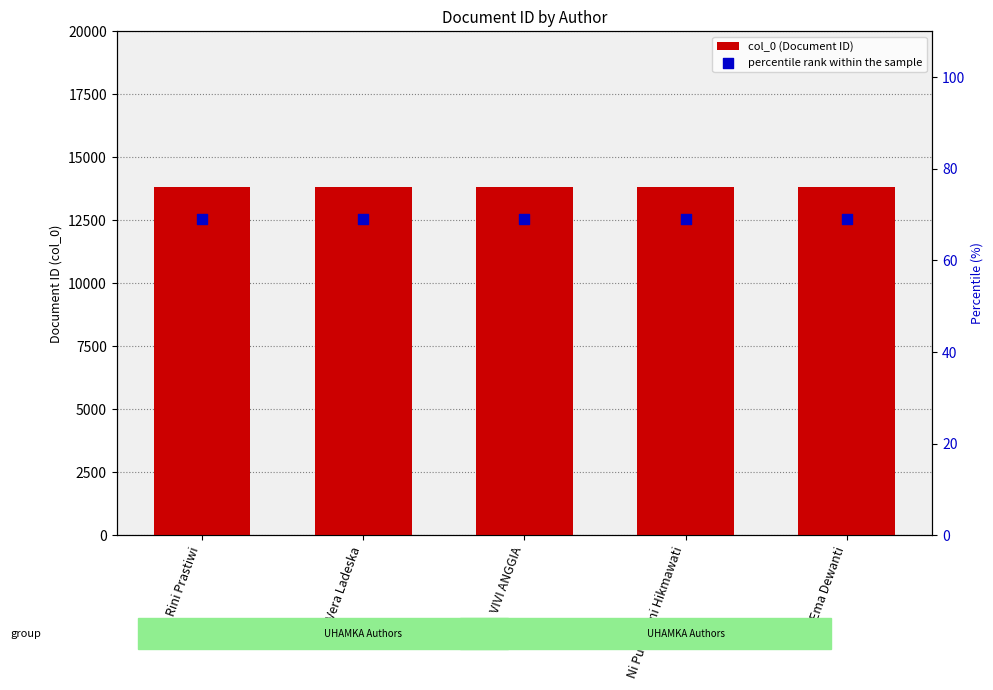

Is the value of percentile rank within the sample at Vera Ladeska greater than the value of col_0 (Document ID) at Ema Dewanti?

No